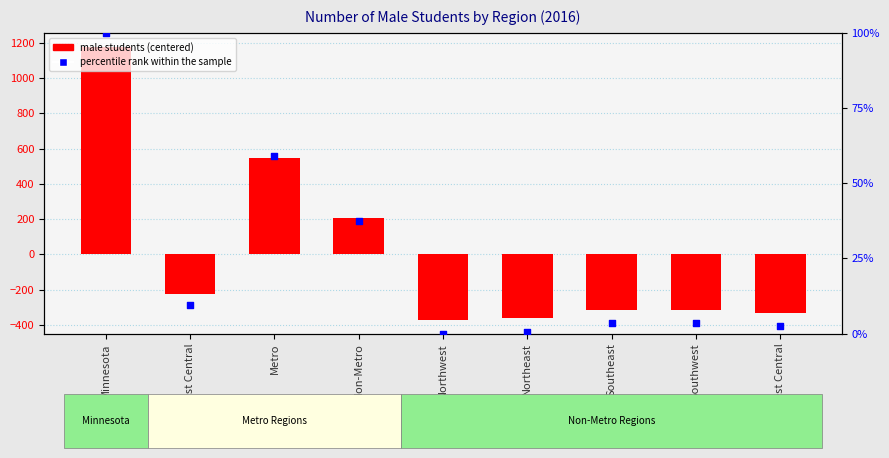

Which series reaches the minimum Y coordinate?

centered value